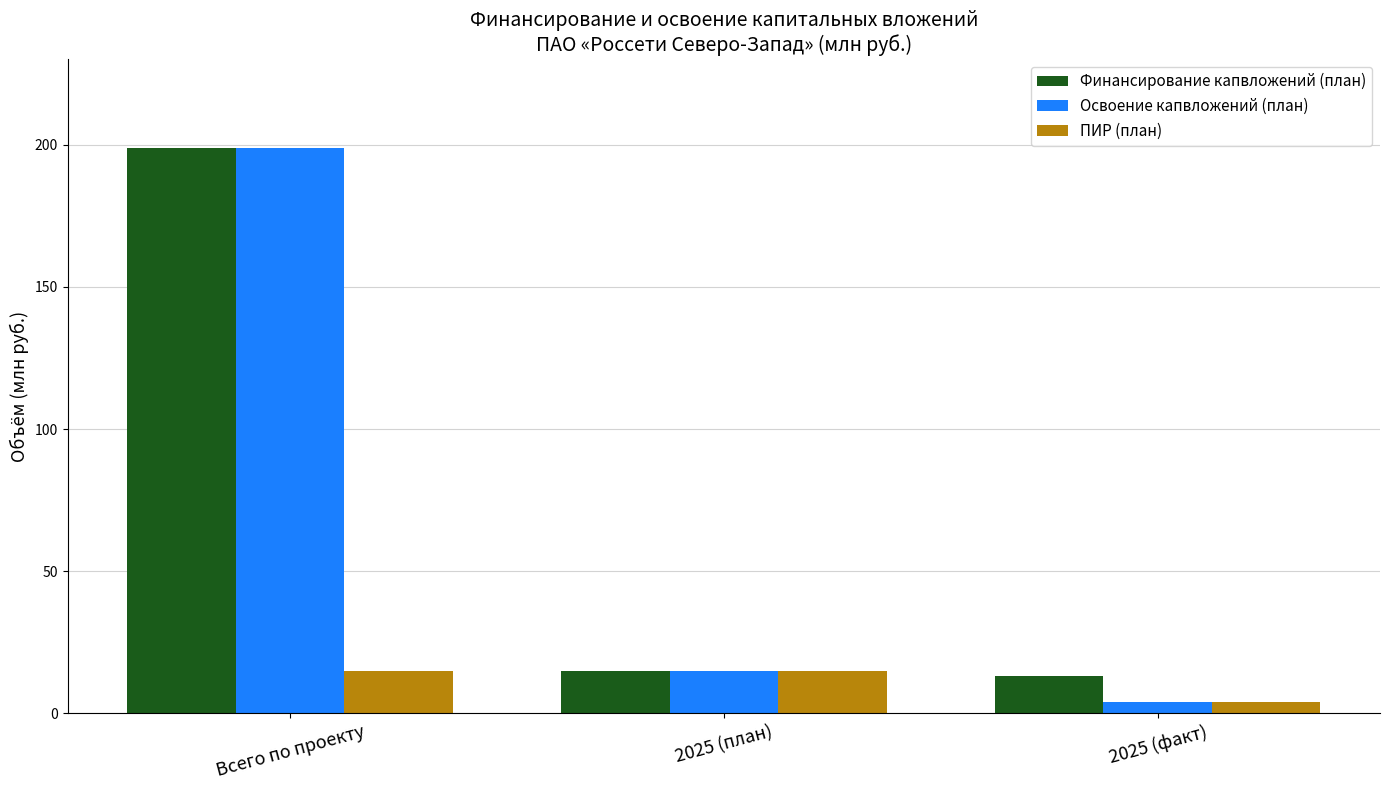

What is the sum of all Финансирование капвложений (план) values?

227